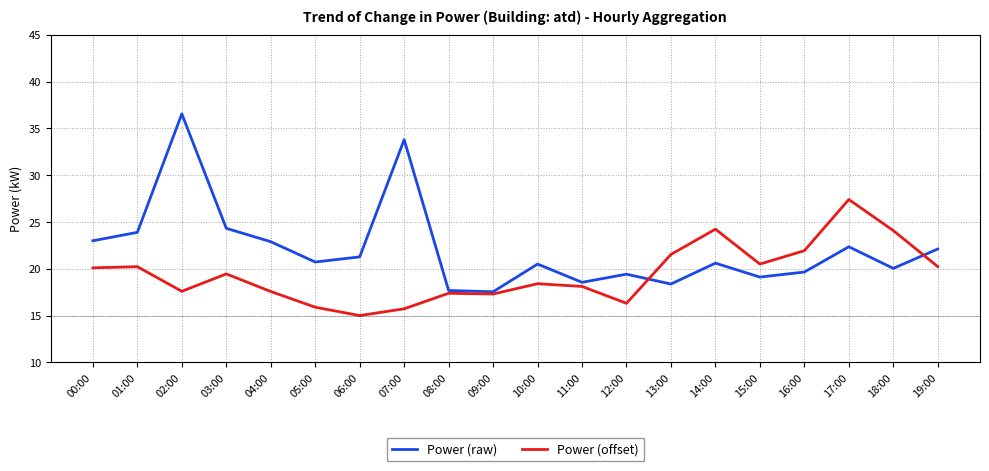

Is it true that Power (raw) equals 5.4 at 13:00?

False